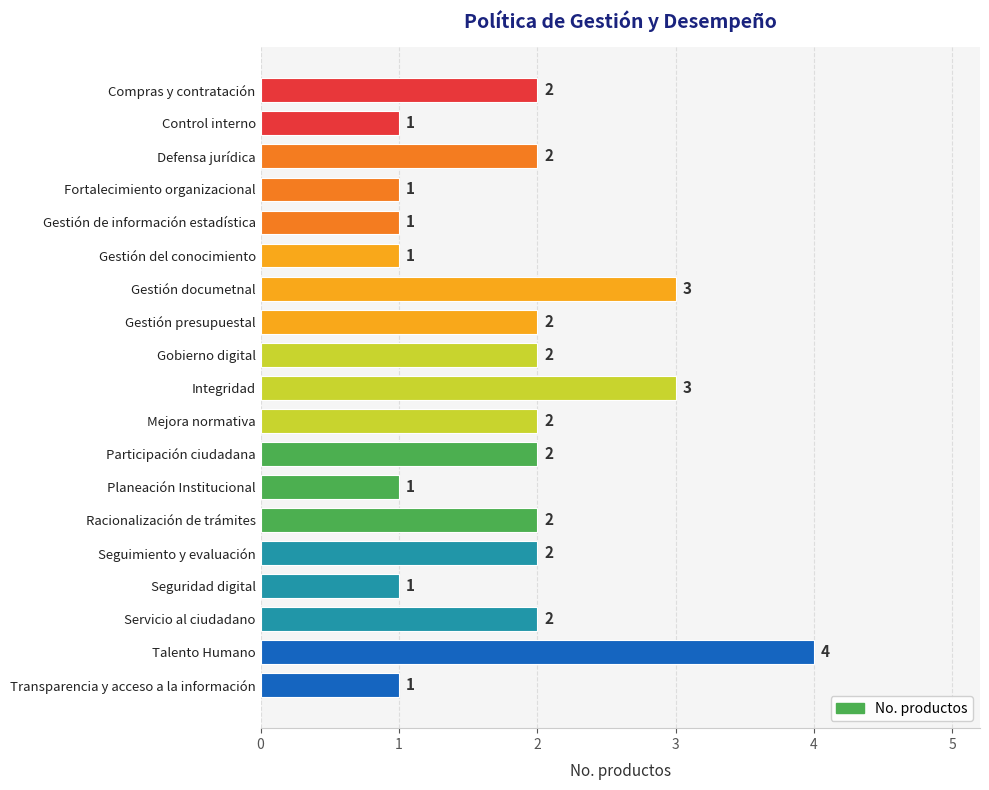

What position from the bottom is Racionalización de trámites?

6